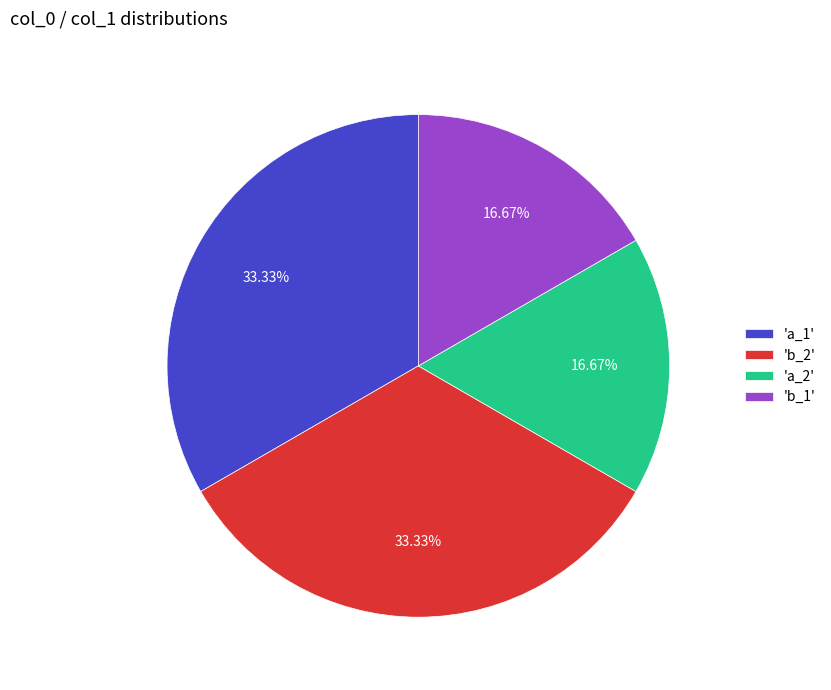

Is there a majority slice in this chart?

No